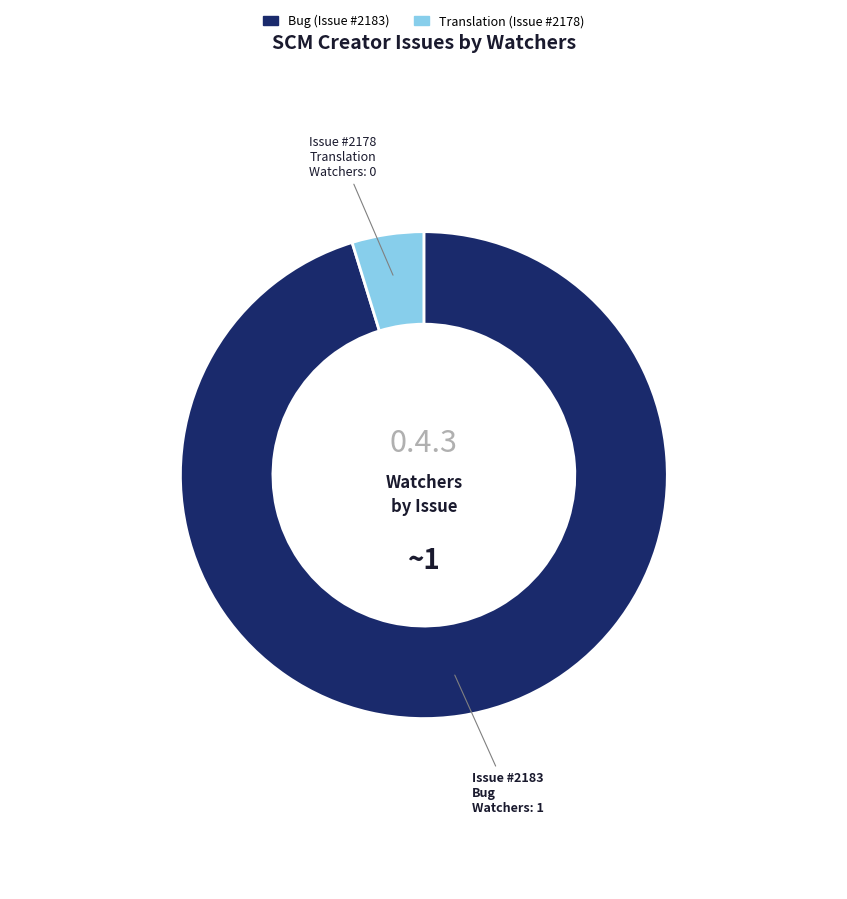

Is there any slice that represents more than half of the pie?

Yes